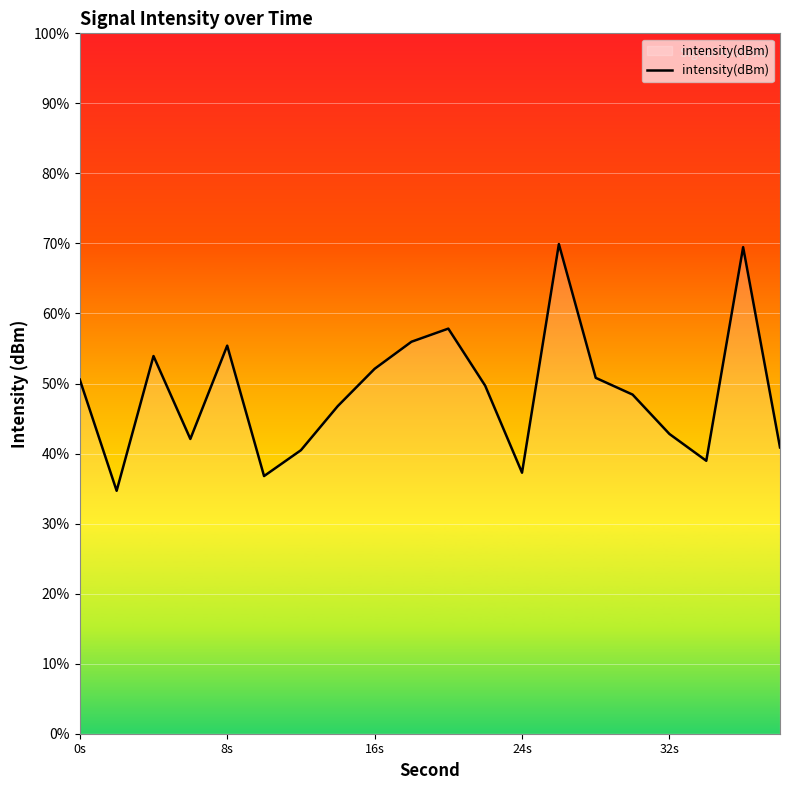

What is the maximum value shown in the chart?

69.9